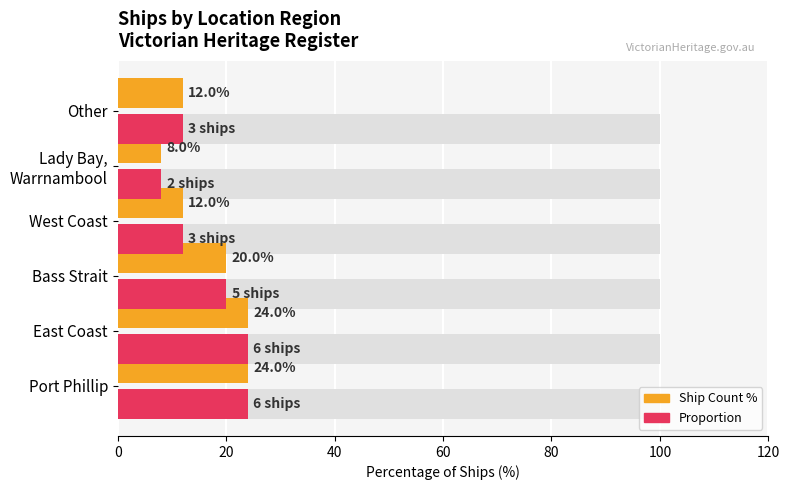

Reading left to right, list all the values displayed in this chart.

Ship Count (% of total): 24	24	20	12	8	12
Proportion (highlighted): 24	24	20	12	8	12